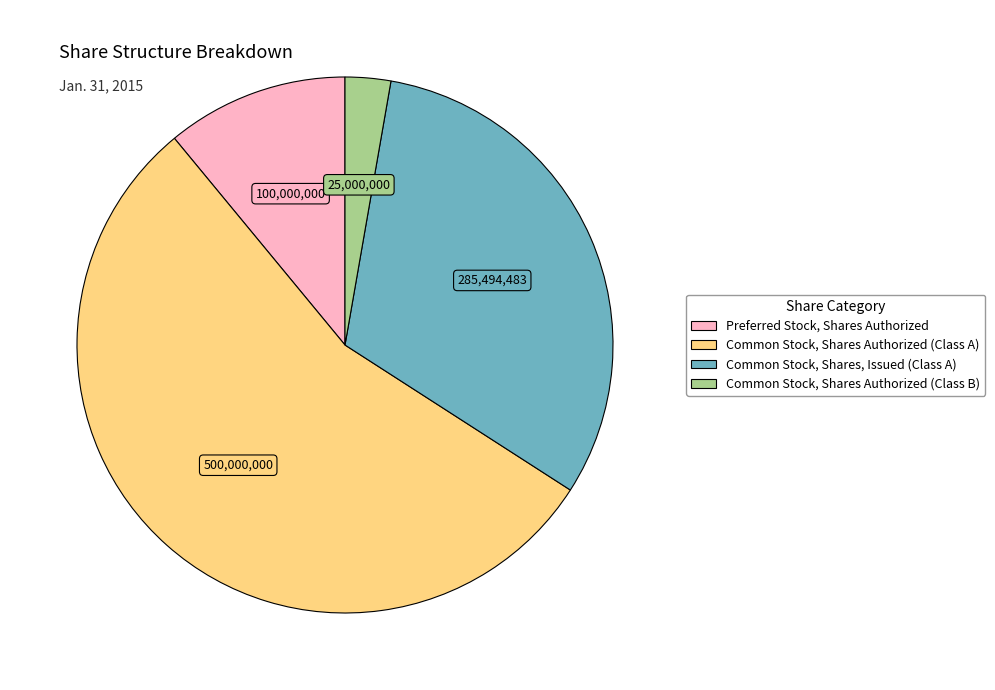

How many segments does this pie chart have?

4